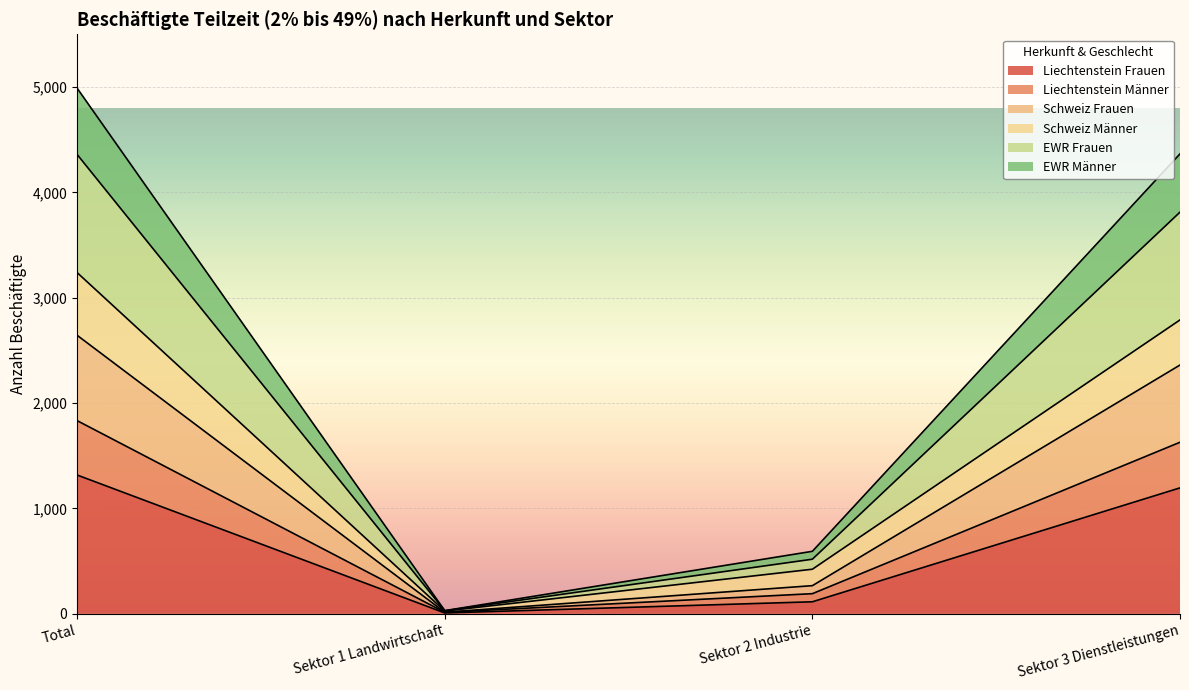

What is the maximum value for Liechtenstein Frauen?

1317